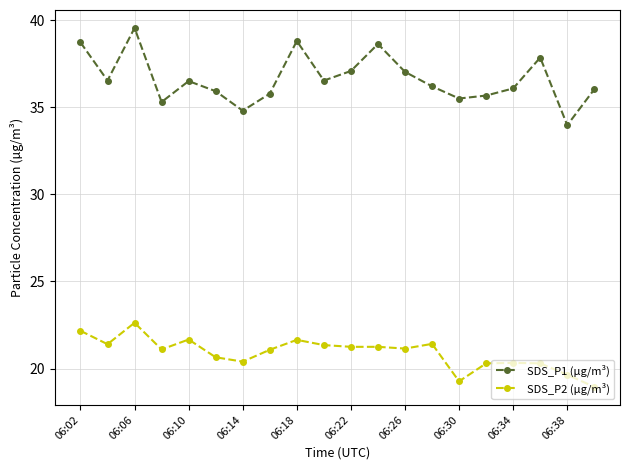

What is the difference between the maximum and minimum values in the SDS_P2 (µg/m³) series?

3.7